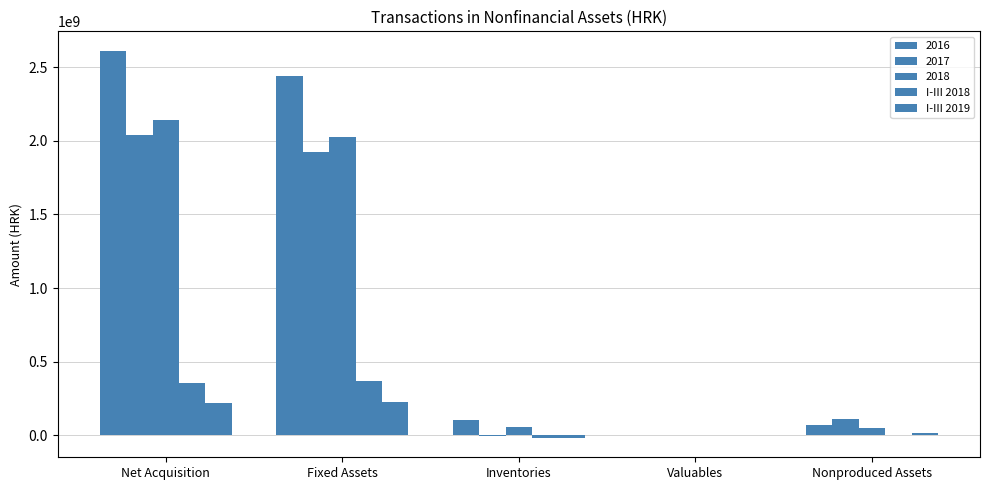

How many categories are shown in the chart?

5